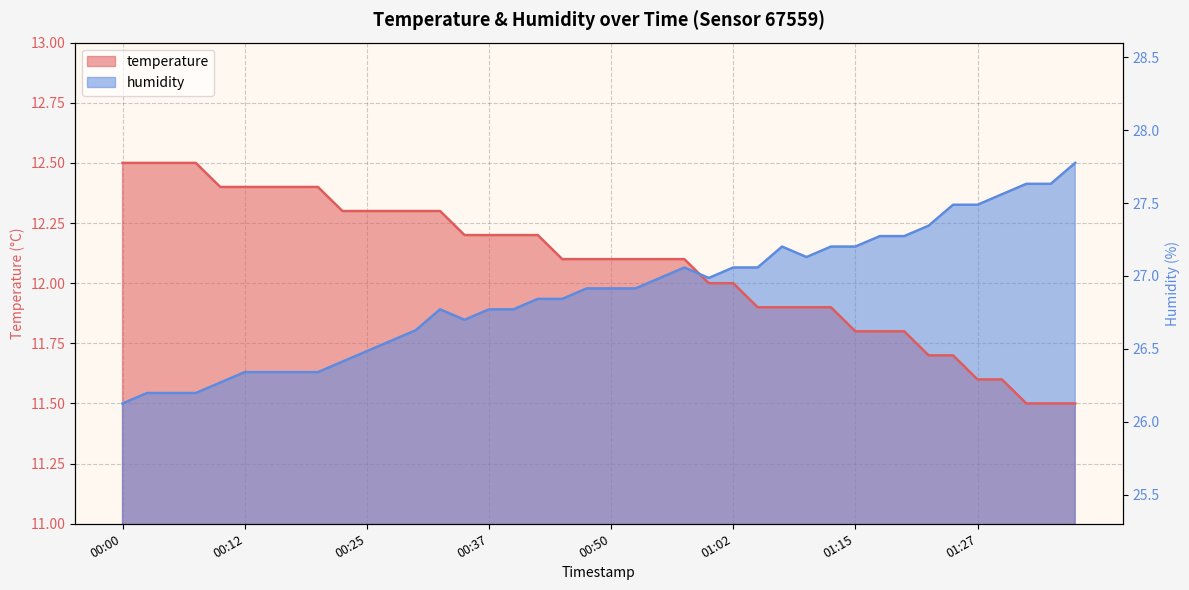

How many intersections are there between humidity and temperature?

1